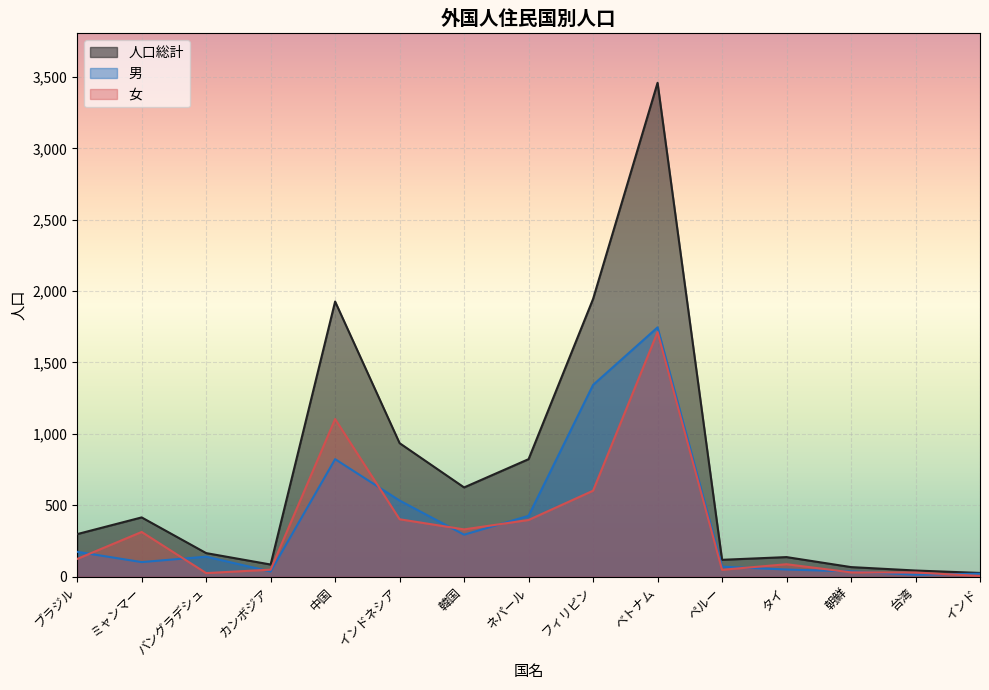

How many values in the 男 series exceed 140?

7